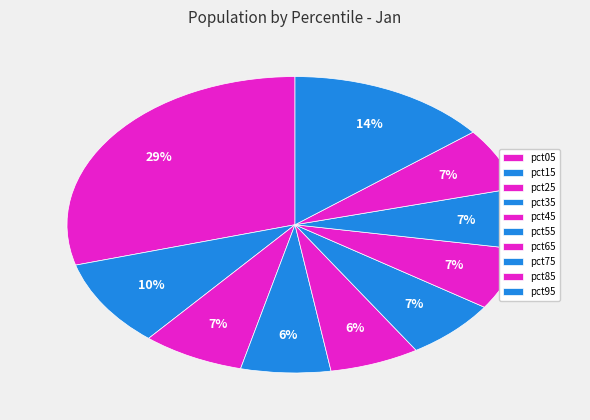

How much of the chart is everything except pct35?

93.6%